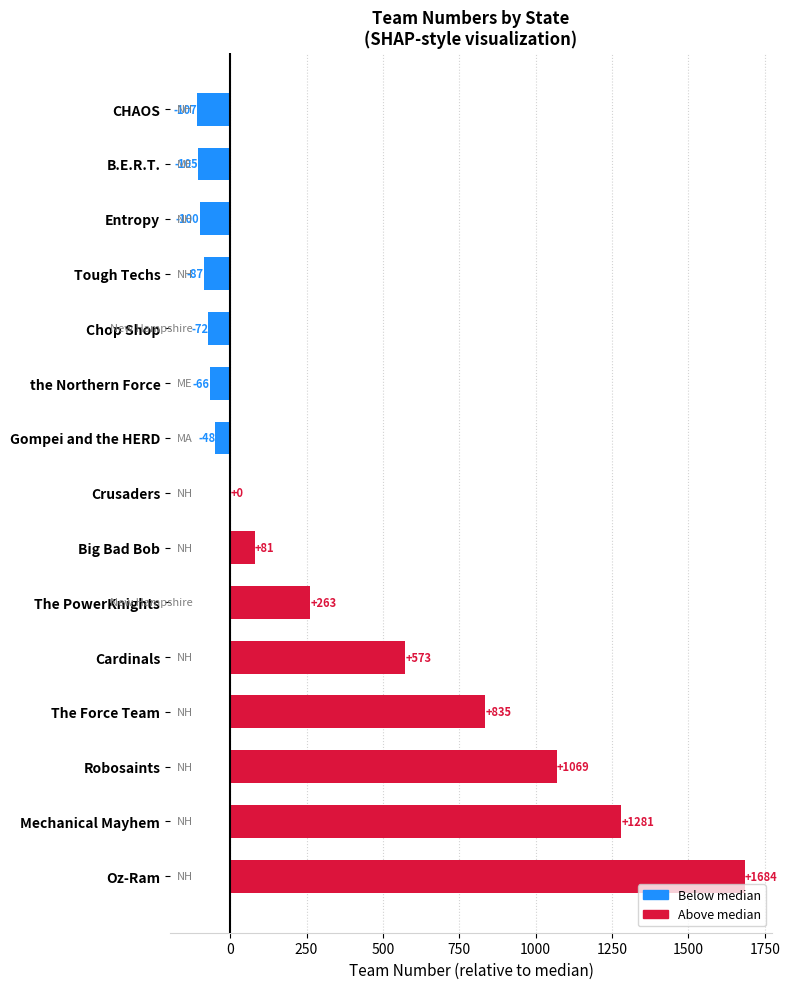

What is the sum of the values at Cardinals and Crusaders?

573